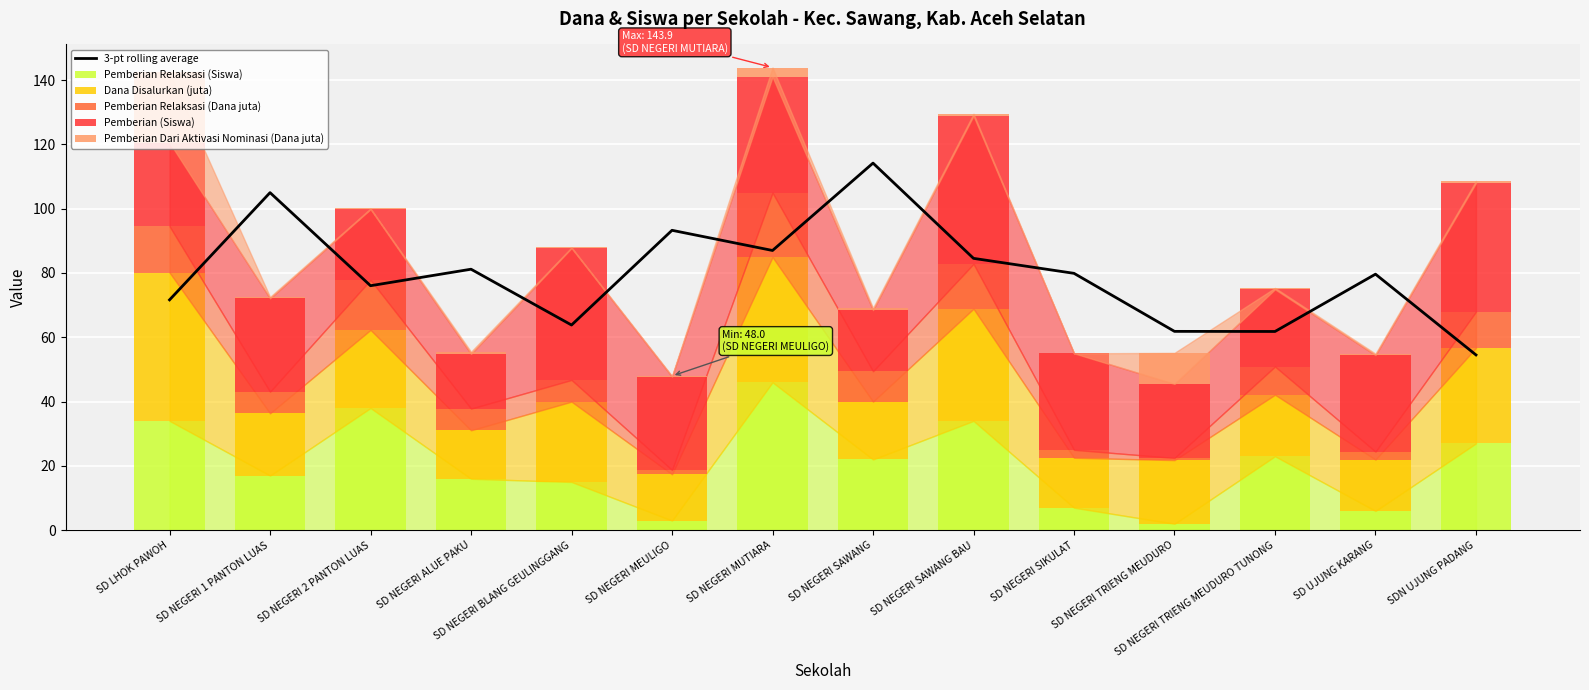

What value does the Pemberian Relaksasi (Siswa) series have at SD LHOK PAWOH?

34.0